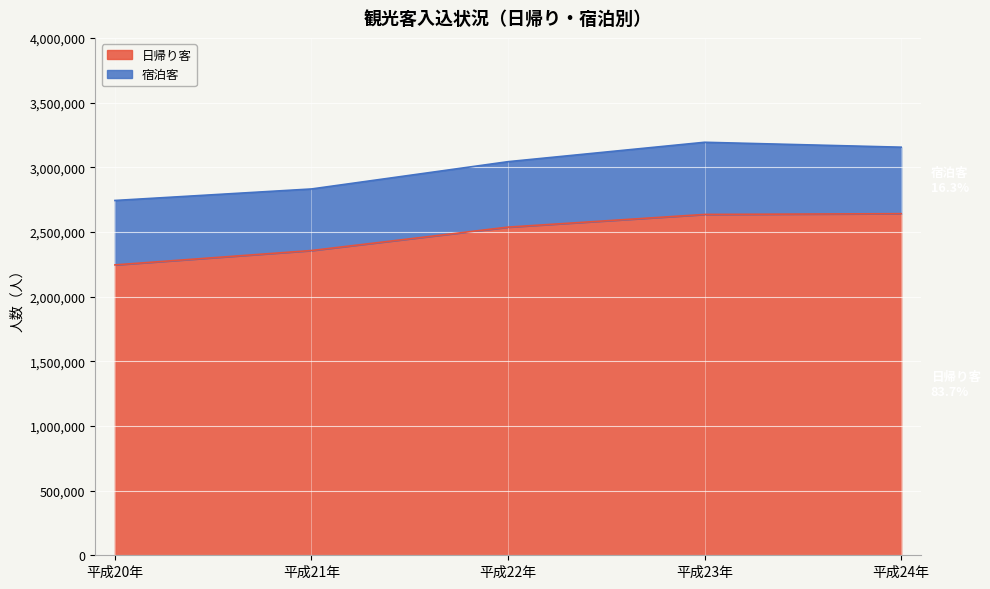

How many values are below 2537000?

2